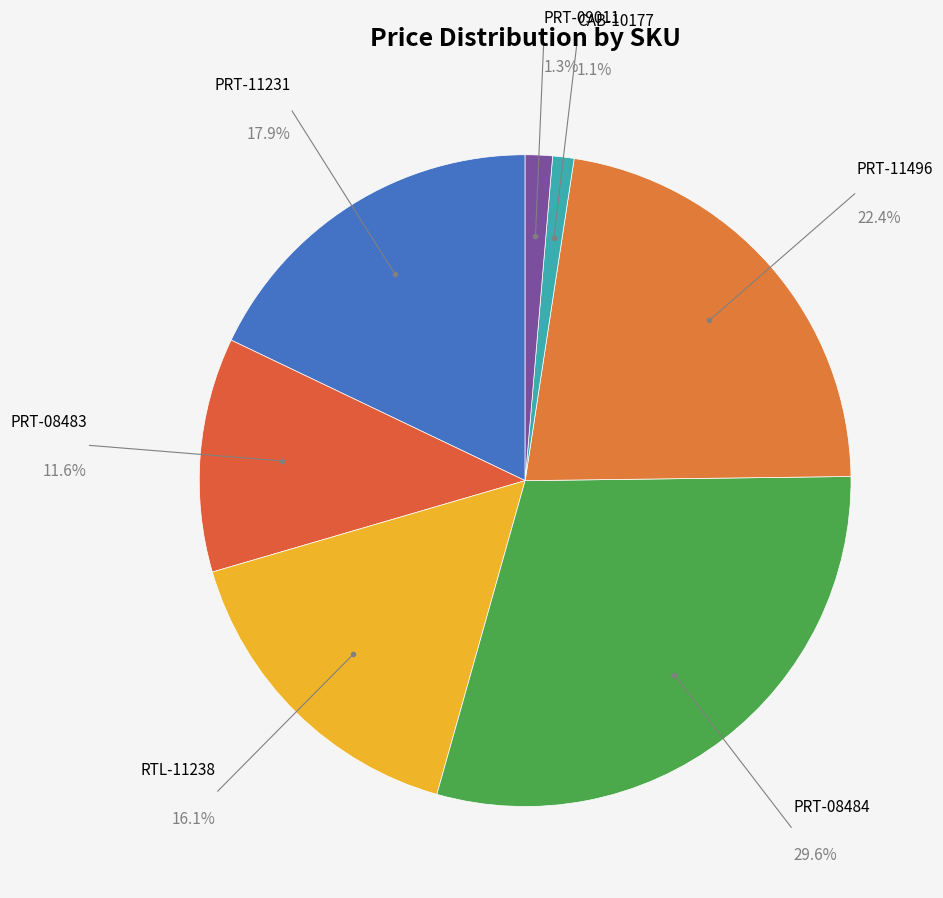

How many segments does this pie chart have?

7